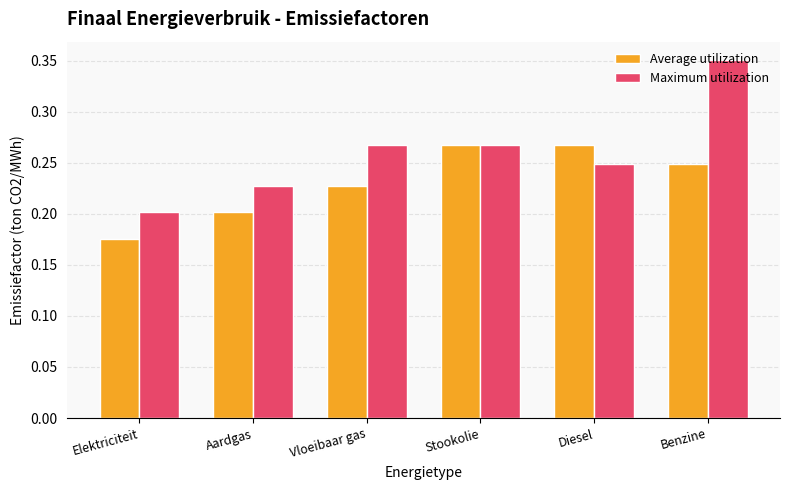

At which label is Average utilization closest to 0?

Elektriciteit